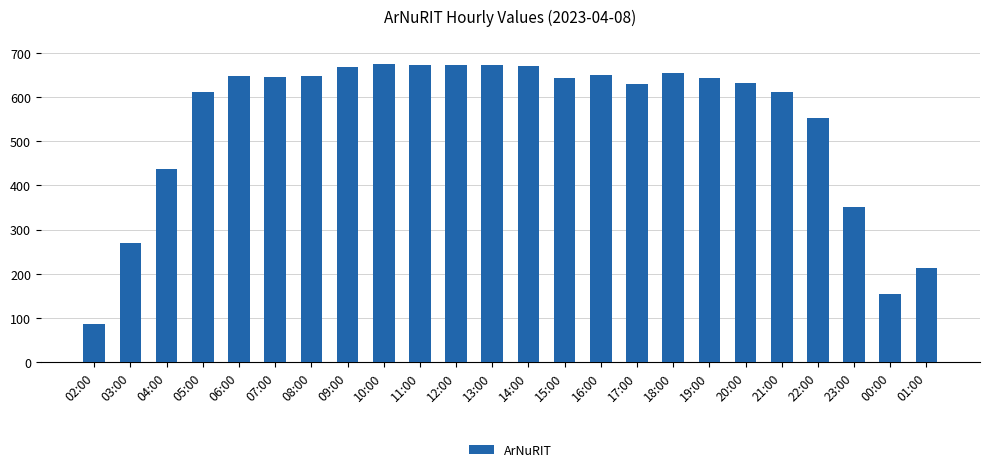

Between 03:00 and 22:00, which is larger?

22:00